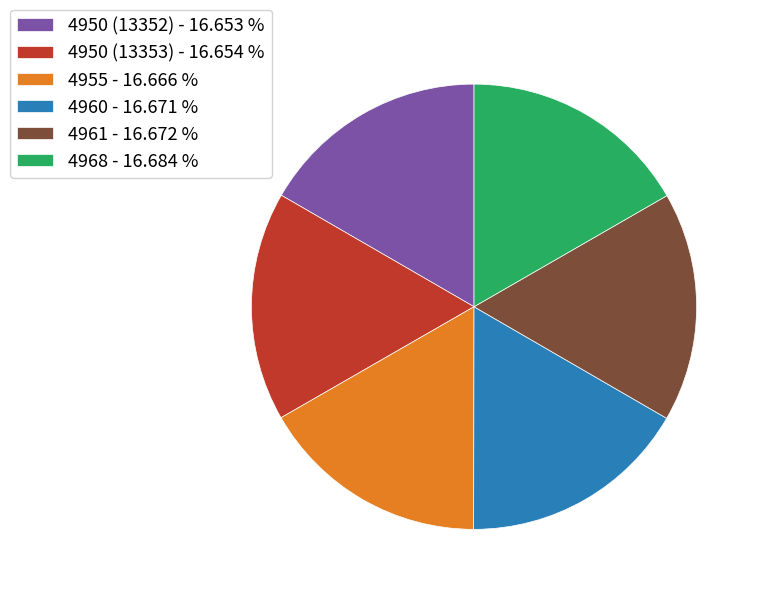

Combined, do 4955 - 16.666 % and 4950 (13352) - 16.653 % account for over 50%?

No